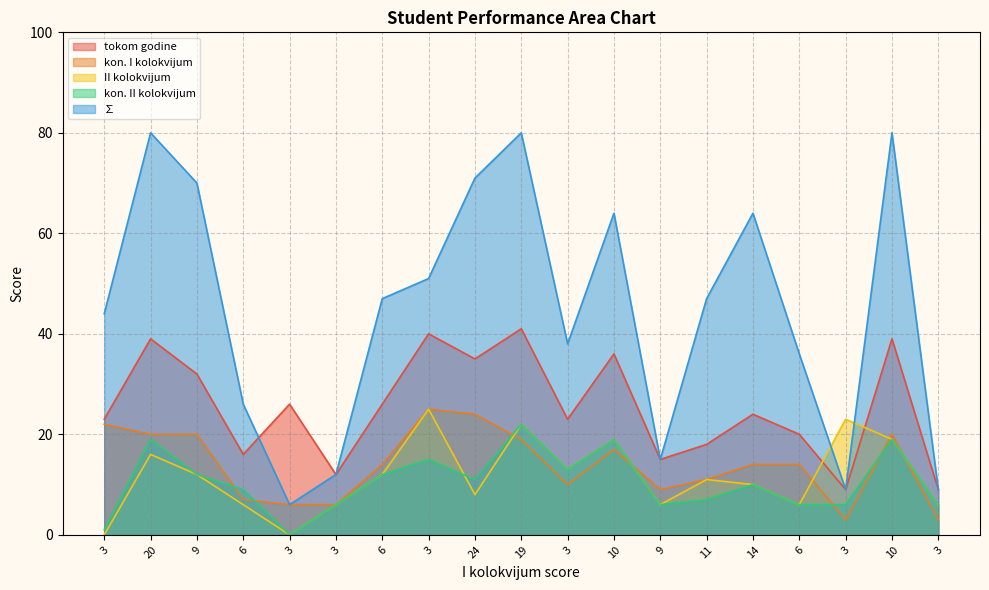

What is the sum of all kon. I kolokvijum values?

264